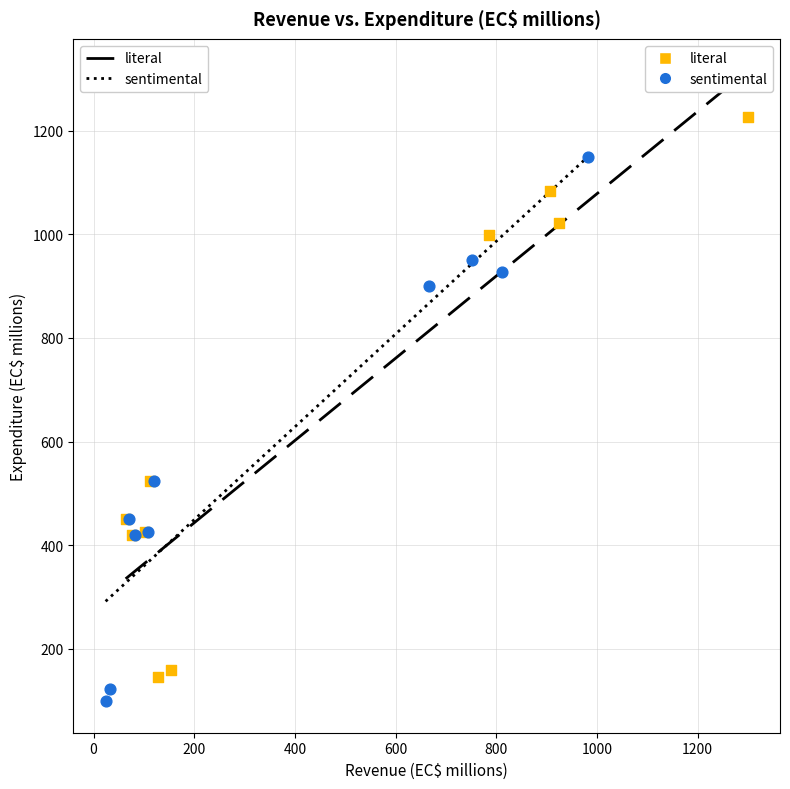

Which series reaches the maximum Y coordinate?

literal